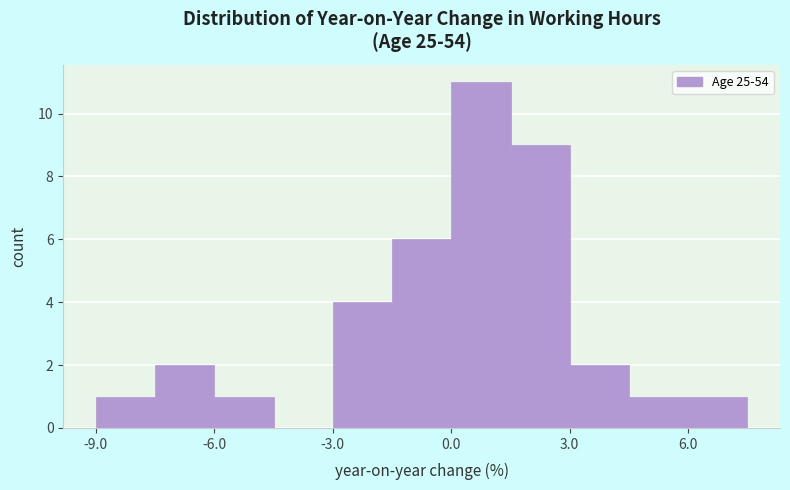

Around what value on the x-axis is the tallest bar? Give the approximate position of its centre, as read against the axis.

1.0